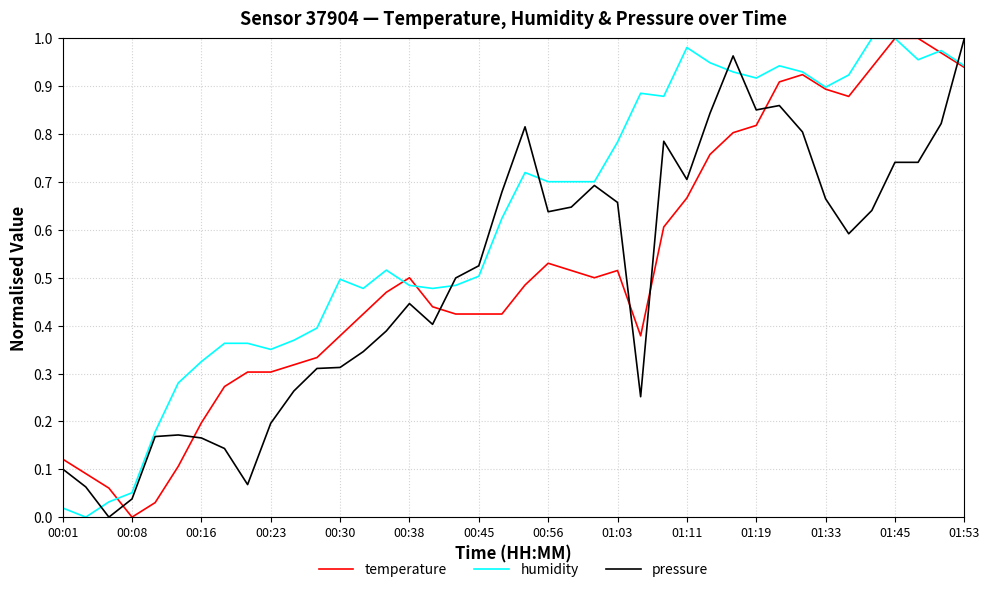

How many lines are shown in the chart?

3